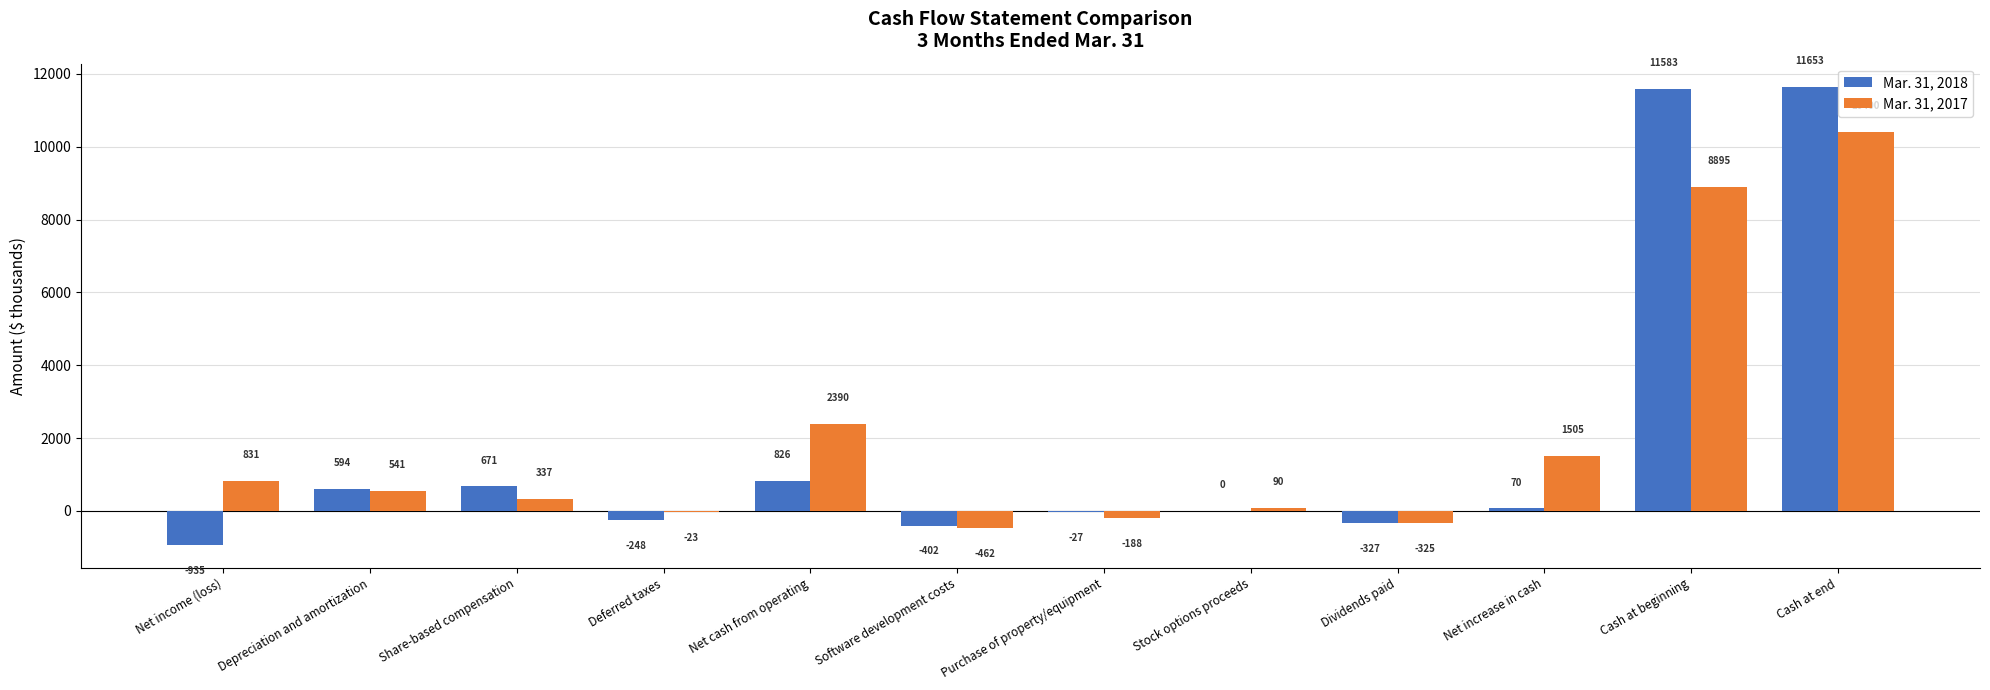

What is the sum of all Mar. 31, 2017 values?

23991